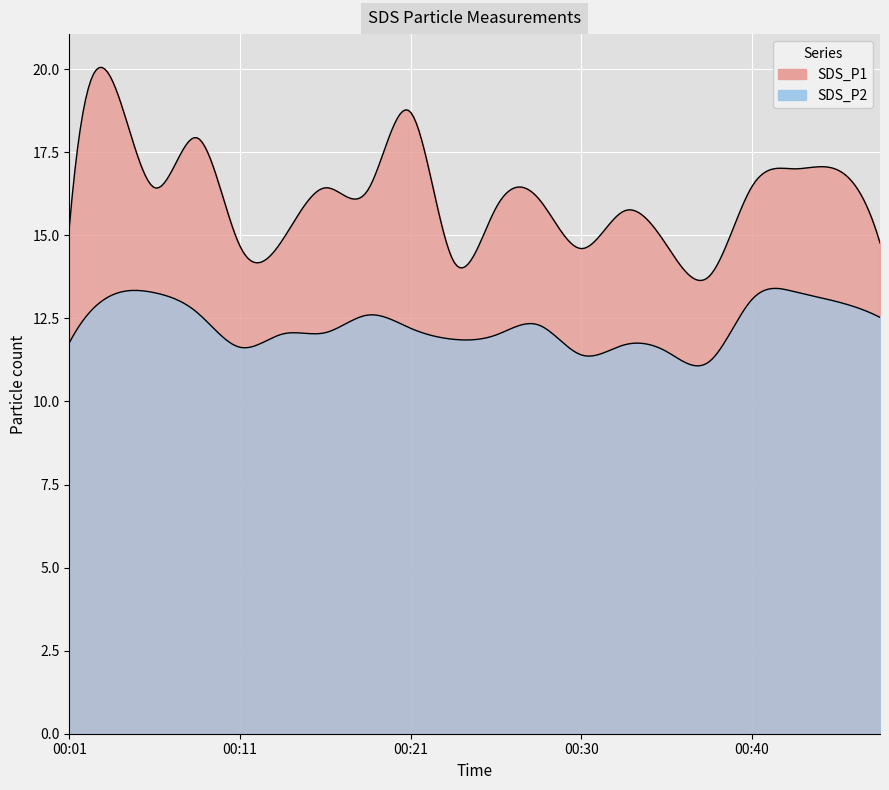

Where is the first local minimum for SDS_P2?

00:11